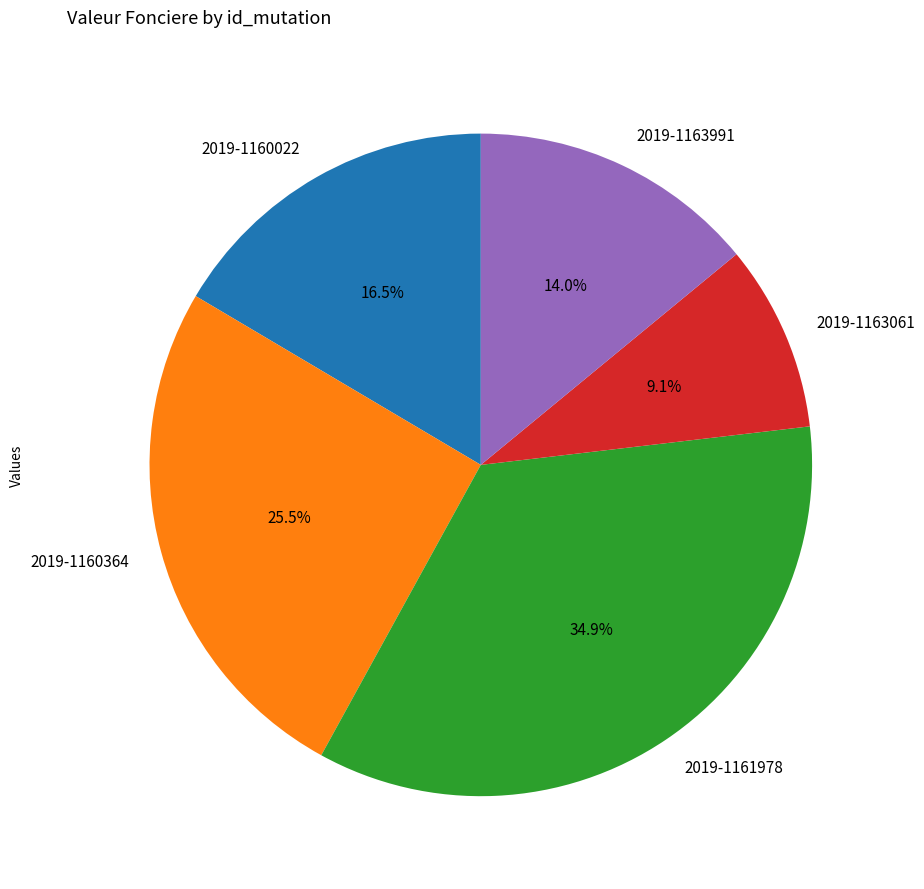

Rank the categories by value from highest to lowest.

2019-1161978, 2019-1160364, 2019-1160022, 2019-1163991, 2019-1163061